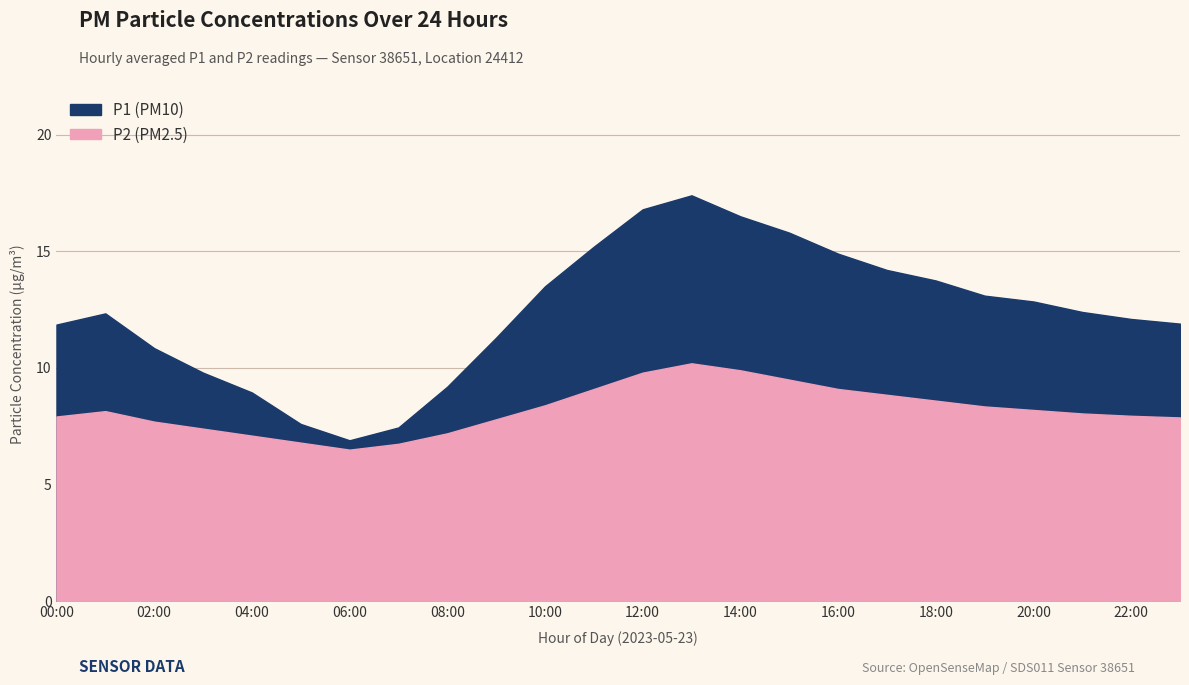

Rank the series by their average value, from highest to lowest.

P1, P2